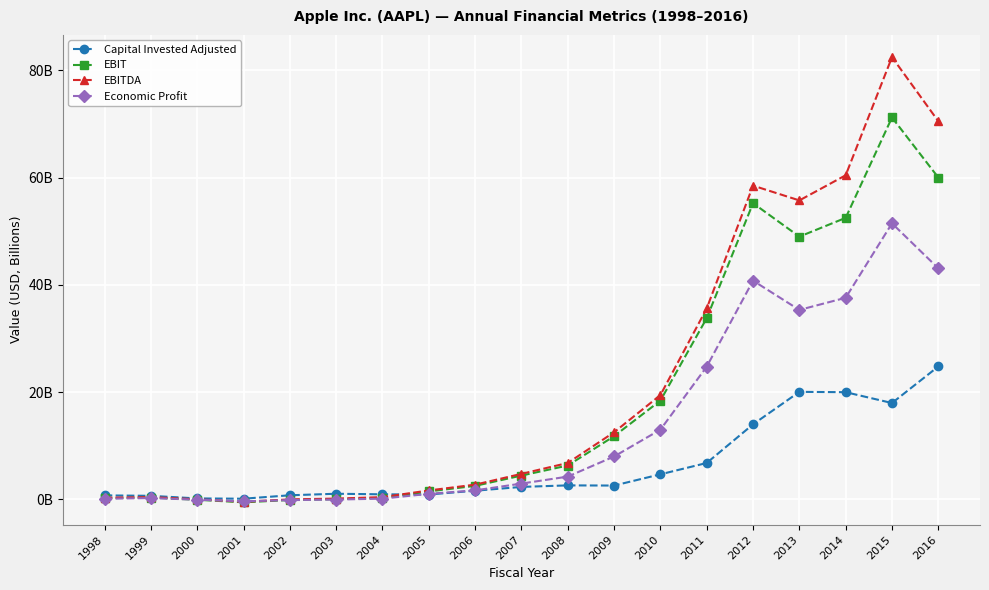

Does the chart have visible grid lines?

Yes